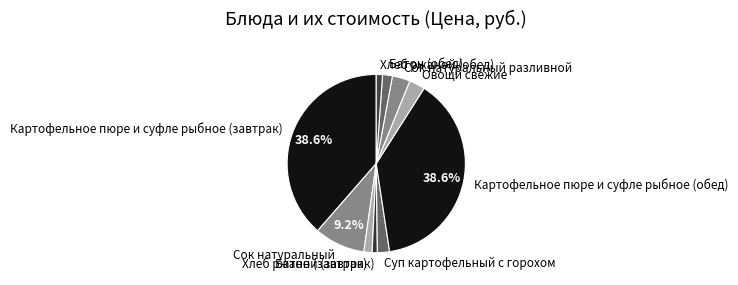

What percentage do Картофельное пюре и суфле рыбное (завтрак) and Сок натуральный together represent?

47.8%